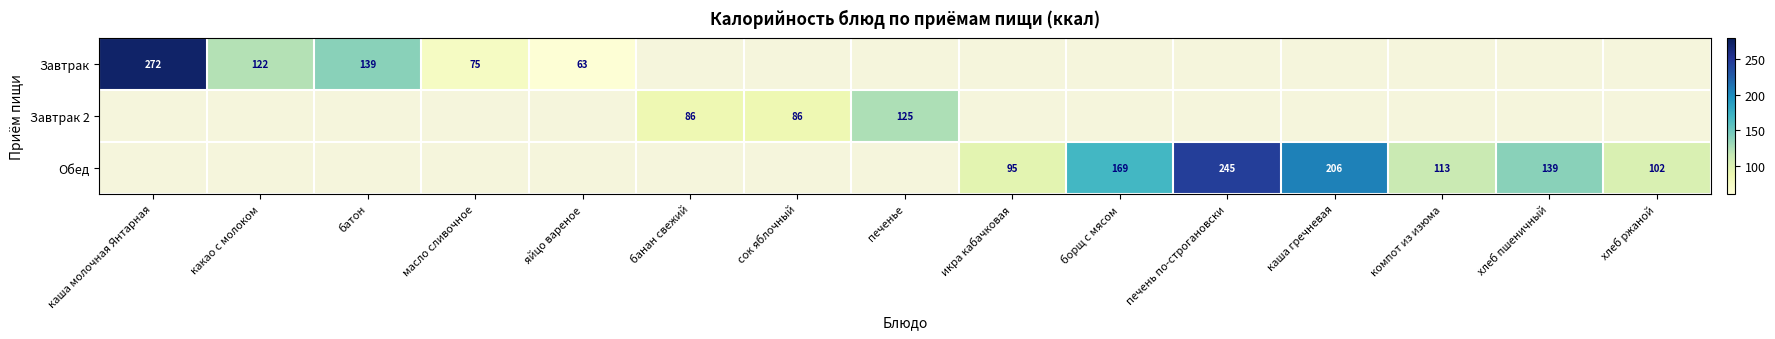

How many data points does each series have?

15